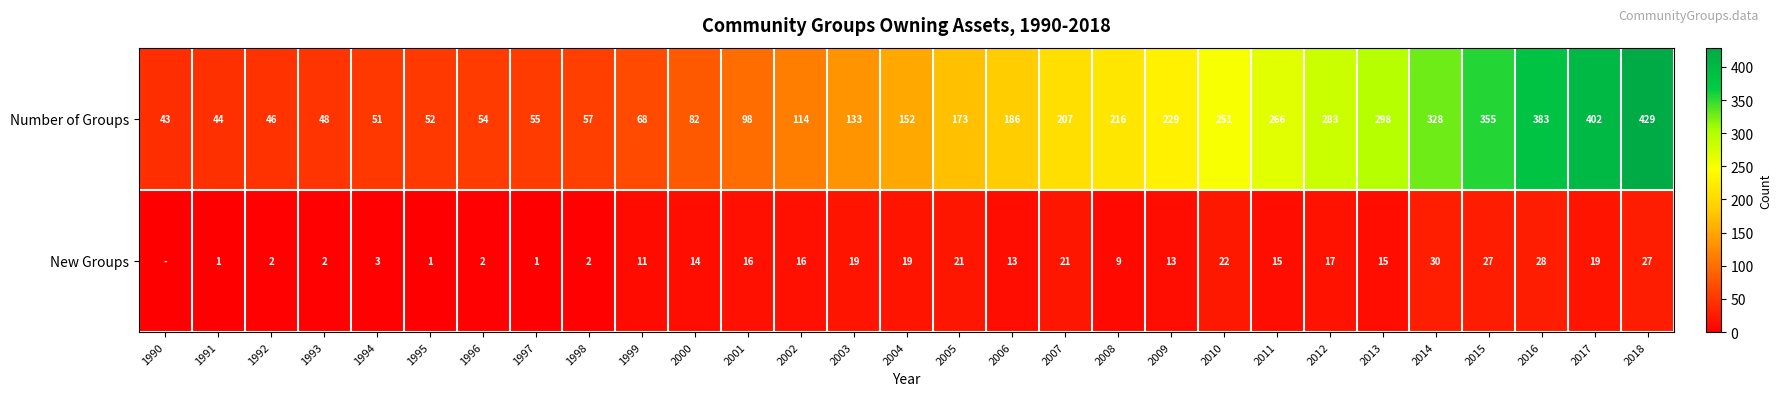

What is the total value across all series at 2018?

456